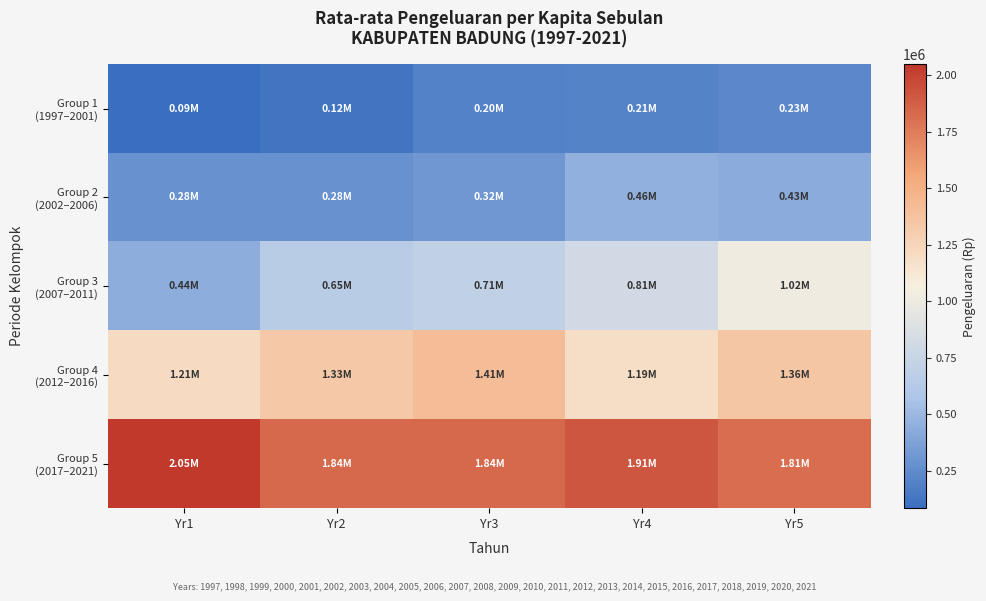

Which category has the lowest value across all series?

Yr1